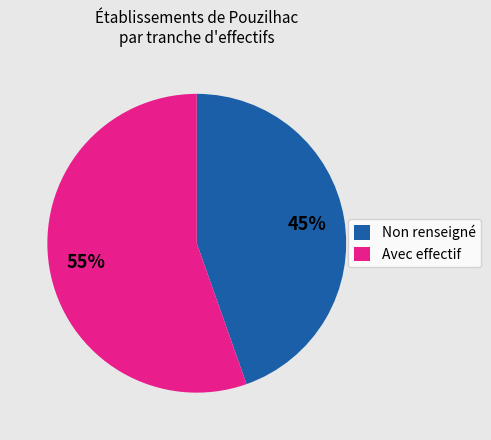

To the nearest percent, what is the average slice percentage?

50%